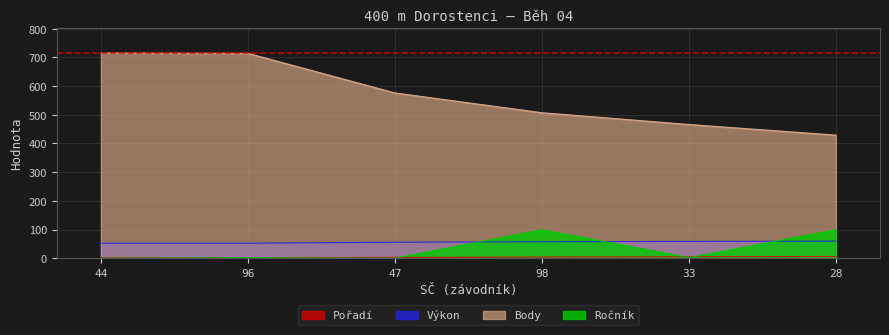

At which category does the chart reach its minimum across all series?

44